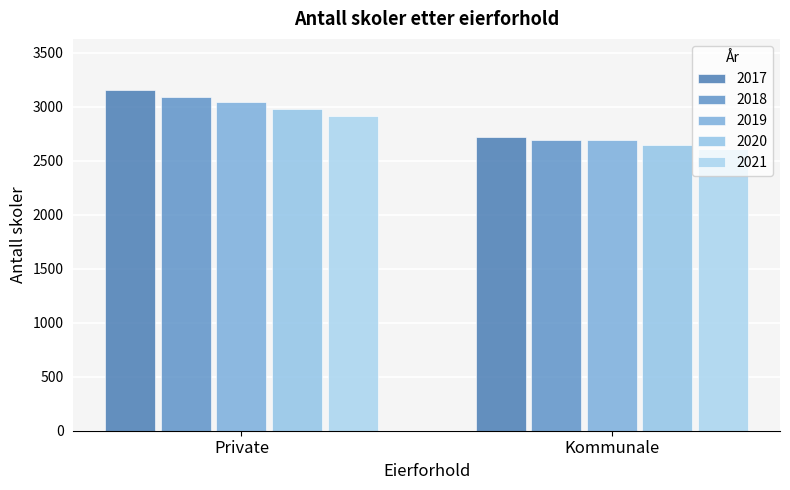

Reading right to left, what are all the values shown in this chart?

2017: Kommunale=2722	Private=3154
2018: Kommunale=2695	Private=3093
2019: Kommunale=2689	Private=3041
2020: Kommunale=2645	Private=2976
2021: Kommunale=2612	Private=2913